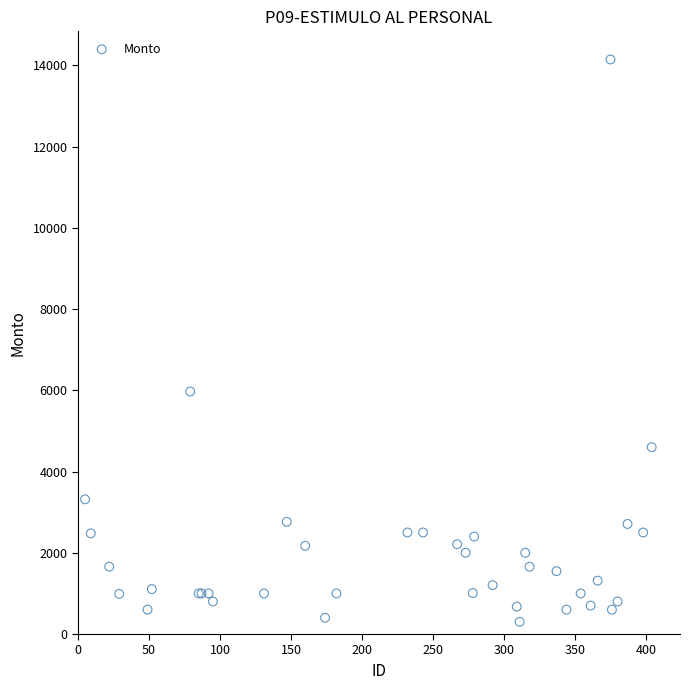

What Y value in the scatter plot is closest to 7221?

5970.0